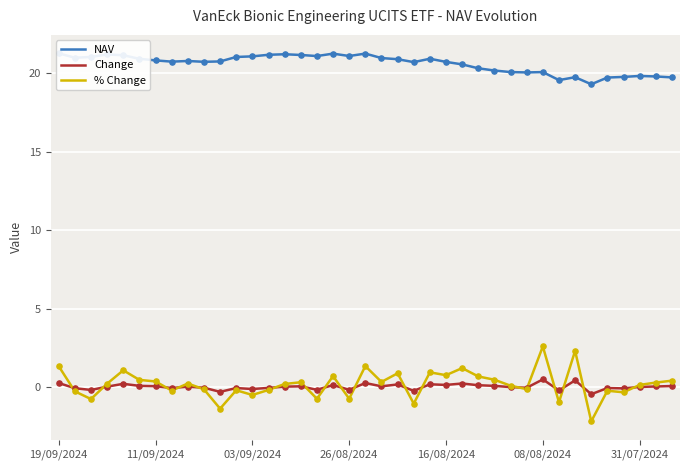

At how many categories does at least one series exceed 7?

39